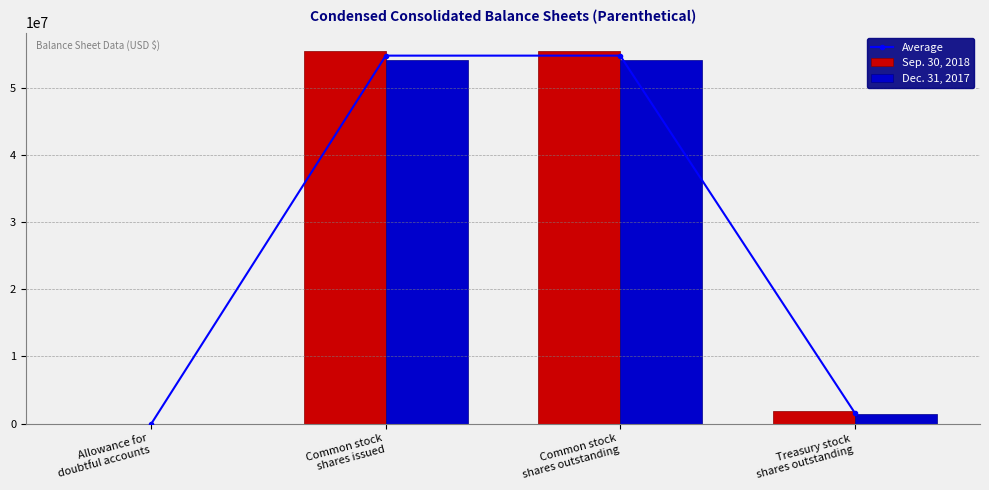

Reading left to right, extract all data points from this chart.

Average: 74.5	54838439.0	54838439.0	1645129.5
Sep. 30, 2018: 22.0	55505380.0	55505380.0	1929016.0
Dec. 31, 2017: 127.0	54171498.0	54171498.0	1361243.0